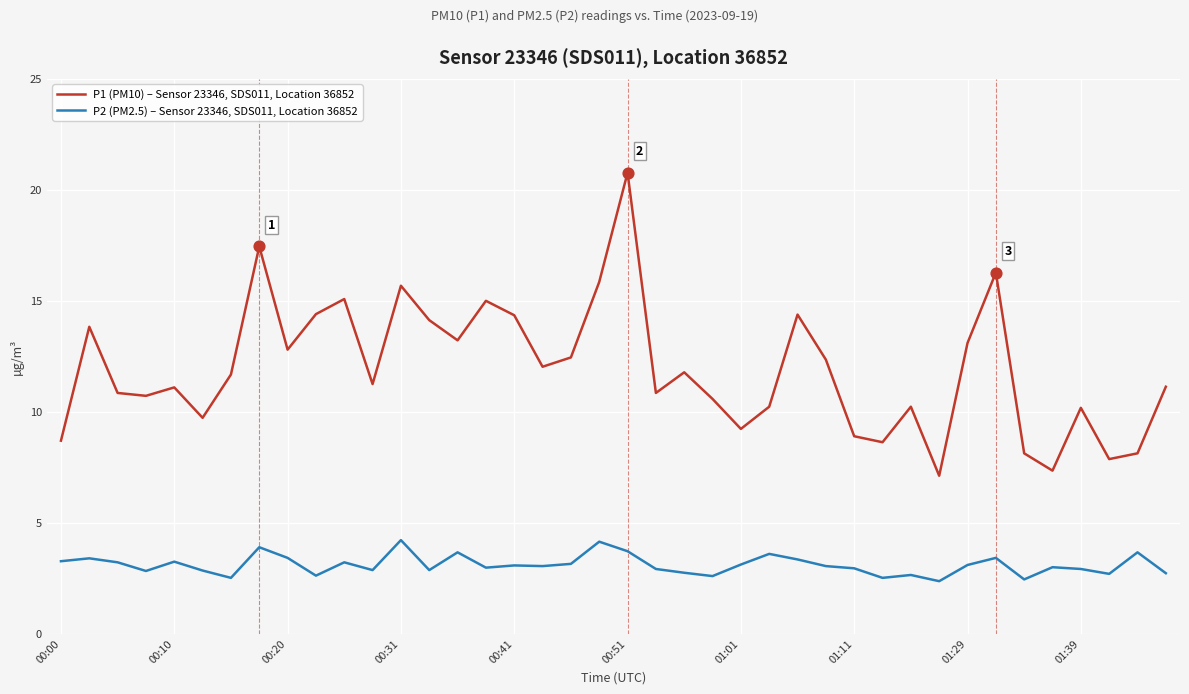

Which series has the widest spread of values?

P1 (PM10) – Sensor 23346, SDS011, Location 36852